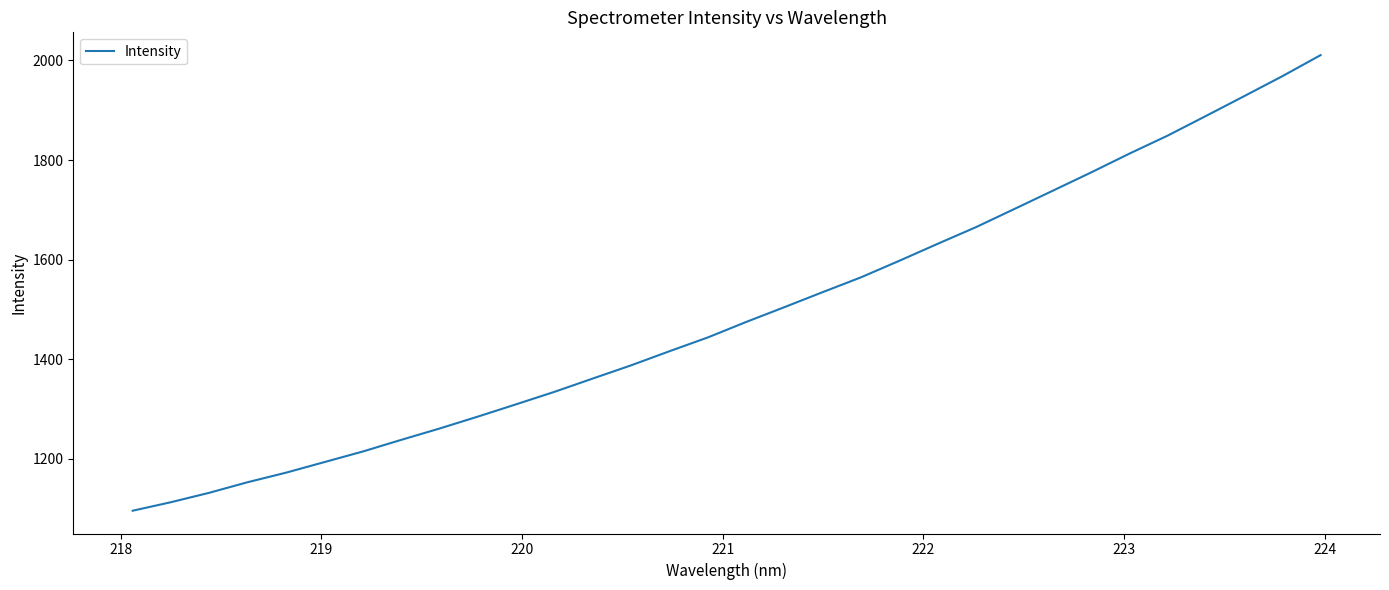

What is the maximum value shown in the chart?

2010.8